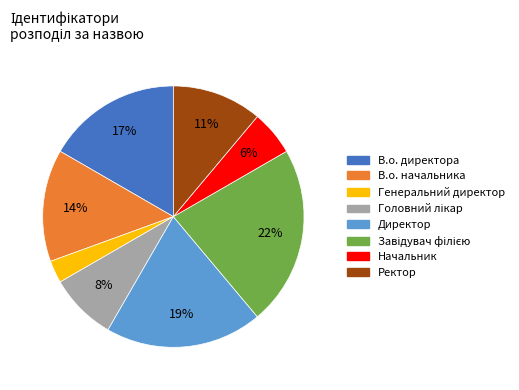

Is the sum of Ректор and В.о. директора greater than half?

No